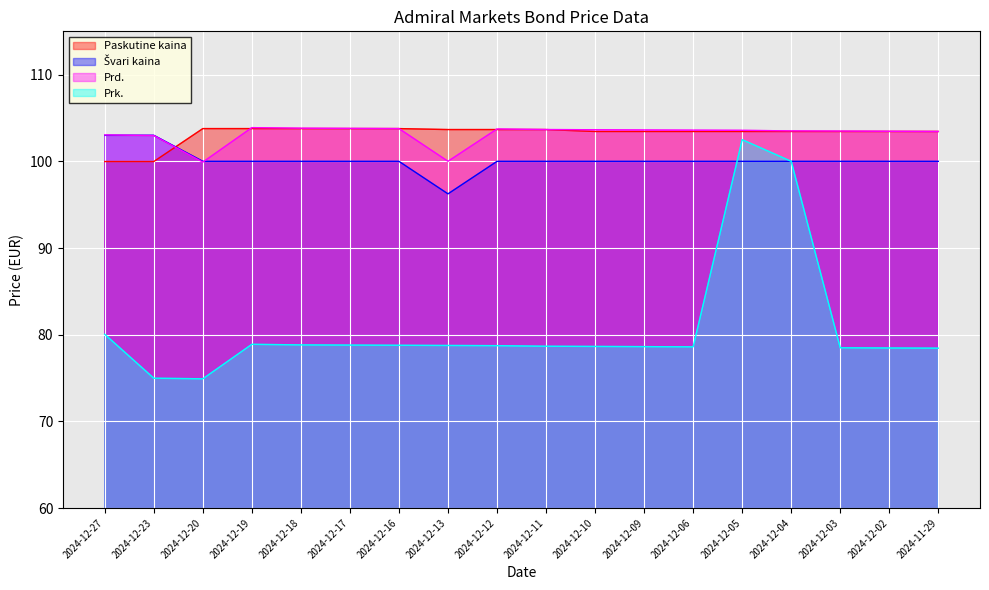

Reading left to right, extract all data points from this chart.

Paskutine kaina: 2024-12-27=100.0	2024-12-23=100.0	2024-12-20=103.8	2024-12-19=103.8	2024-12-18=103.8	2024-12-17=103.8	2024-12-16=103.8	2024-12-13=103.7	2024-12-12=103.7	2024-12-11=103.7	2024-12-10=103.4	2024-12-09=103.4	2024-12-06=103.4	2024-12-05=103.4	2024-12-04=103.4	2024-12-03=103.4	2024-12-02=103.4	2024-11-29=103.4
Švari kaina: 2024-12-27=103.0	2024-12-23=103.0	2024-12-20=100.0	2024-12-19=100.0	2024-12-18=100.0	2024-12-17=100.0	2024-12-16=100.0	2024-12-13=96.2	2024-12-12=100.0	2024-12-11=100.0	2024-12-10=100.0	2024-12-09=100.0	2024-12-06=100.0	2024-12-05=100.0	2024-12-04=100.0	2024-12-03=100.0	2024-12-02=100.0	2024-11-29=100.0
Prd.: 2024-12-27=103.0	2024-12-23=103.0	2024-12-20=99.9	2024-12-19=103.9	2024-12-18=103.8	2024-12-17=103.8	2024-12-16=103.8	2024-12-13=100.0	2024-12-12=103.7	2024-12-11=103.7	2024-12-10=103.6	2024-12-09=103.6	2024-12-06=103.6	2024-12-05=103.6	2024-12-04=103.5	2024-12-03=103.5	2024-12-02=103.5	2024-11-29=103.4
Prk.: 2024-12-27=80.0	2024-12-23=75.0	2024-12-20=74.9	2024-12-19=78.9	2024-12-18=78.8	2024-12-17=78.8	2024-12-16=78.8	2024-12-13=78.8	2024-12-12=78.7	2024-12-11=78.7	2024-12-10=78.6	2024-12-09=78.6	2024-12-06=78.6	2024-12-05=102.5	2024-12-04=100.0	2024-12-03=78.5	2024-12-02=78.5	2024-11-29=78.4